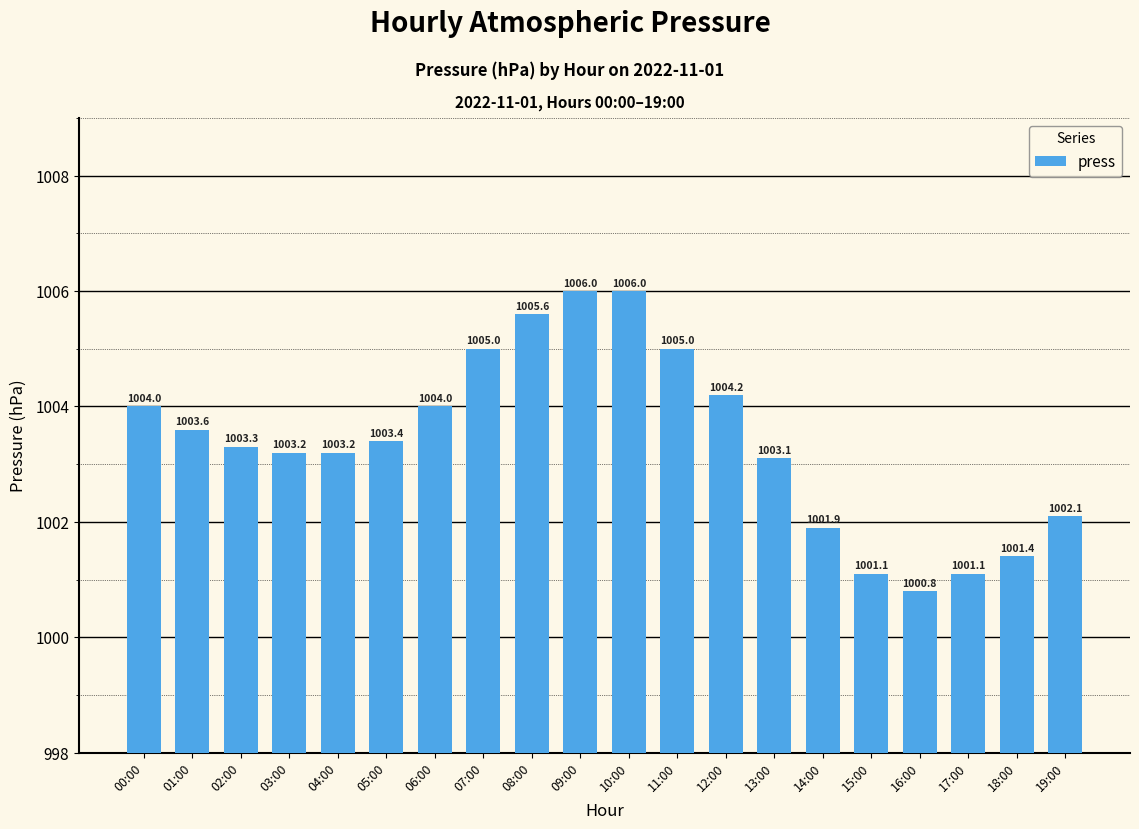

Reading left to right, transcribe all the data shown in this chart.

00:00=1004.0	01:00=1003.6	02:00=1003.3	03:00=1003.2	04:00=1003.2	05:00=1003.4	06:00=1004.0	07:00=1005.0	08:00=1005.6	09:00=1006.0	10:00=1006.0	11:00=1005.0	12:00=1004.2	13:00=1003.1	14:00=1001.9	15:00=1001.1	16:00=1000.8	17:00=1001.1	18:00=1001.4	19:00=1002.1